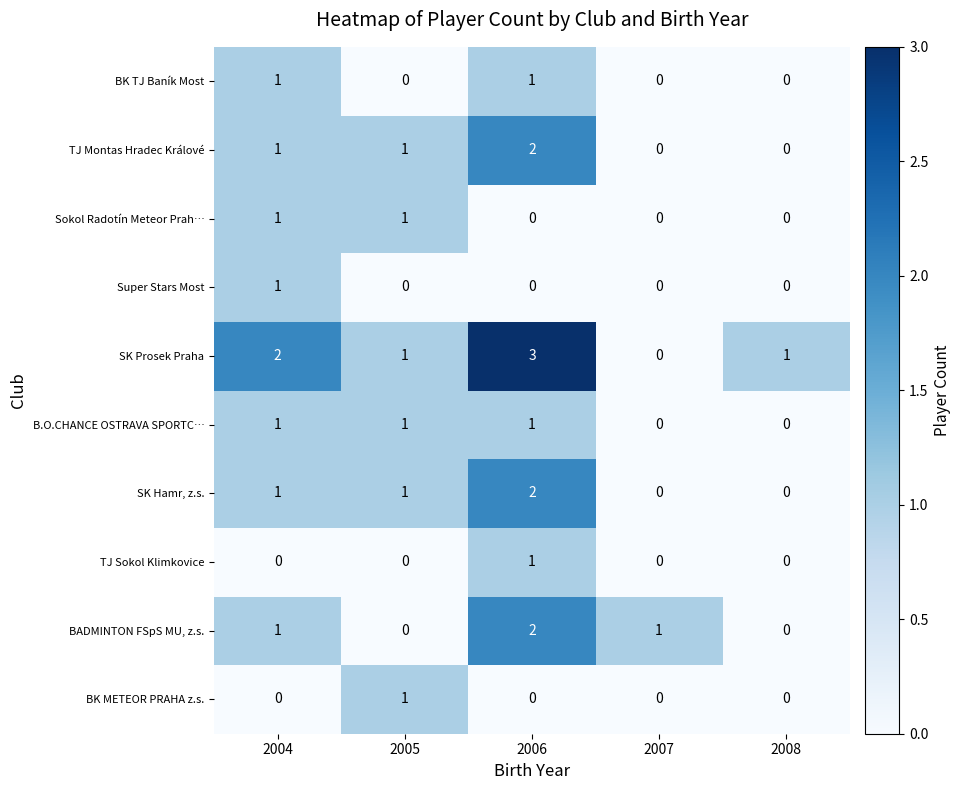

What is the greatest value displayed?

3